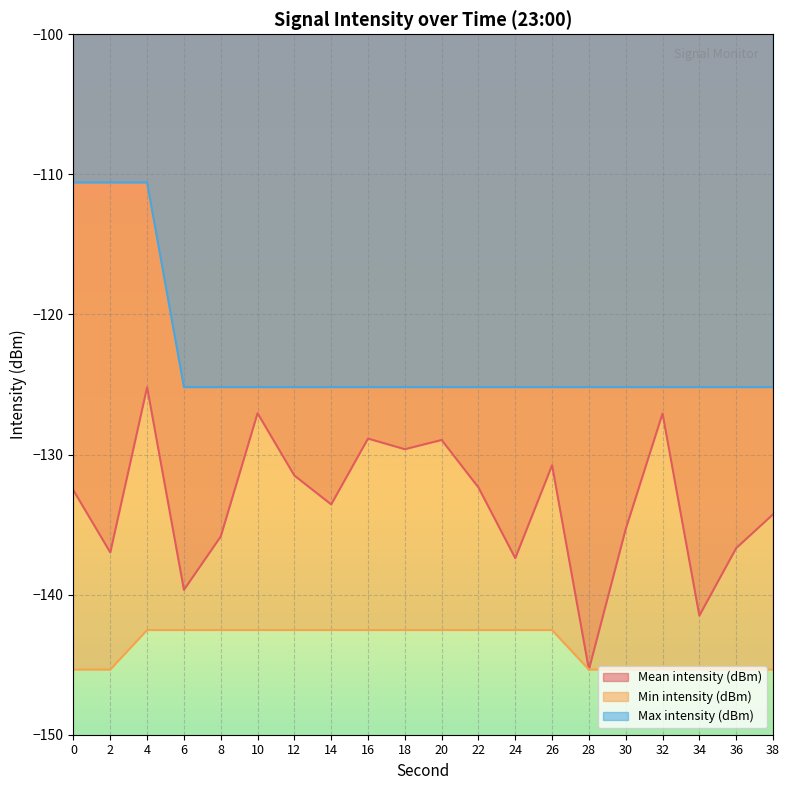

True or false: Max intensity (dBm) and Min intensity (dBm) cross at least once.

False